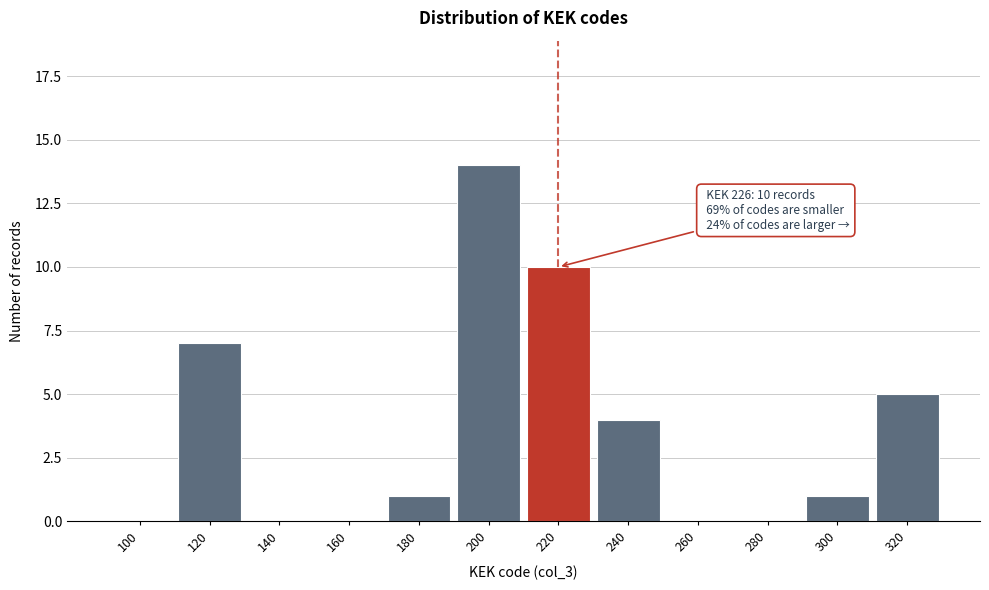

Reading right to left, transcribe all the data shown in this chart.

320=5	300=1	280=0	260=0	240=4	220=10	200=14	180=1	160=0	140=0	120=7	100=0